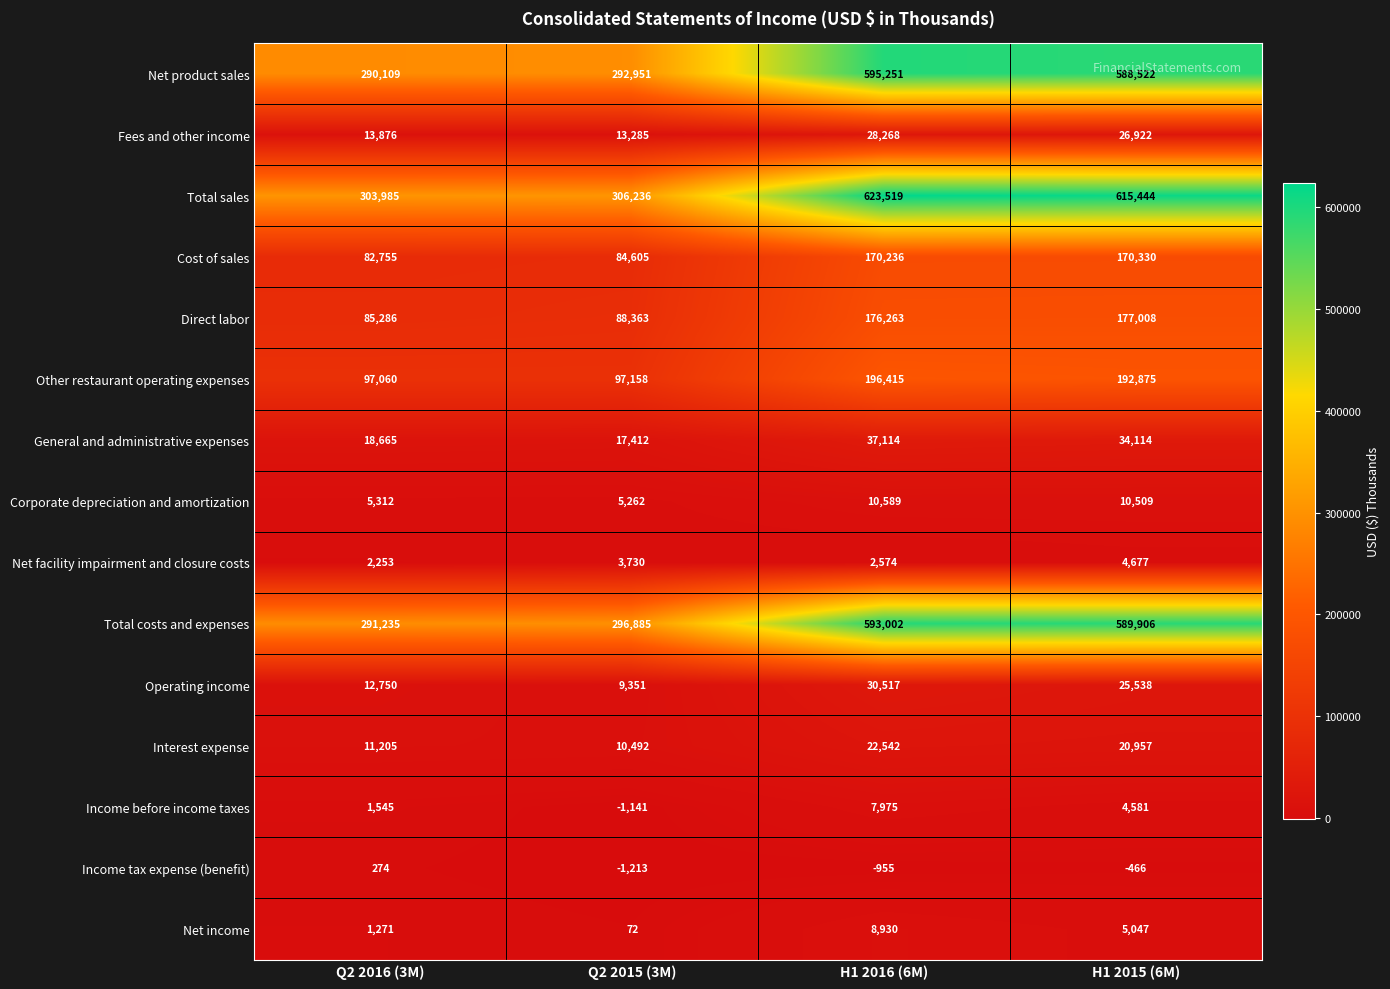

What value does the Net income series have at H1 2015 (6M), to the nearest 100?

5000